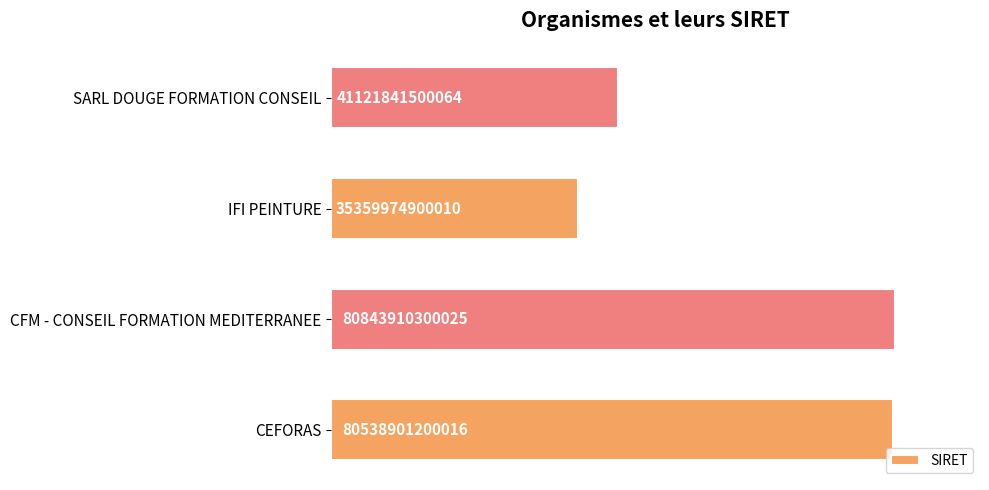

List the labels in order of value, largest first.

CFM - CONSEIL FORMATION MEDITERRANEE, CEFORAS, SARL DOUGE FORMATION CONSEIL, IFI PEINTURE